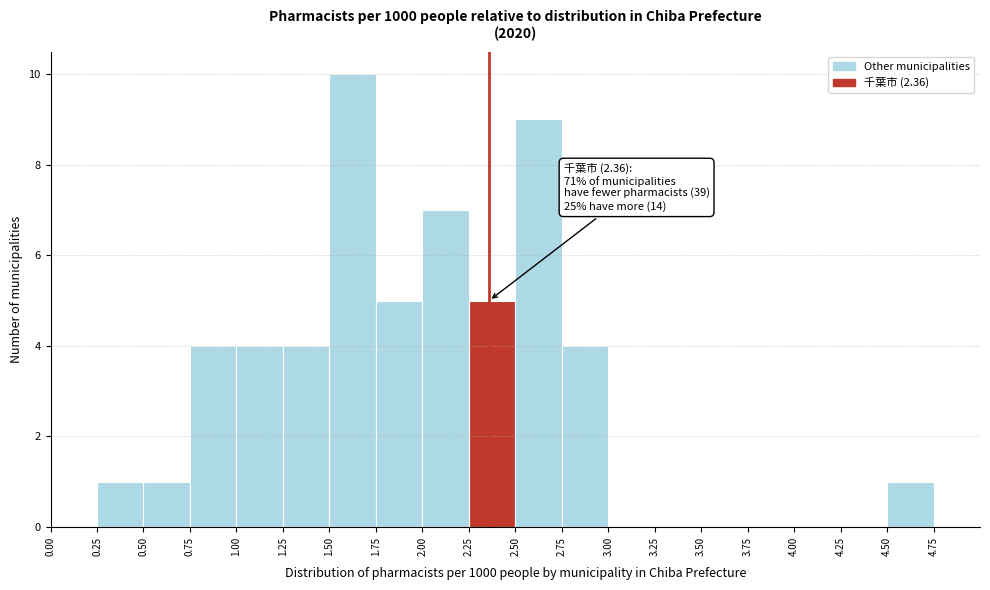

Over which range of the x-axis is the bar tallest?

1.50 to 1.75